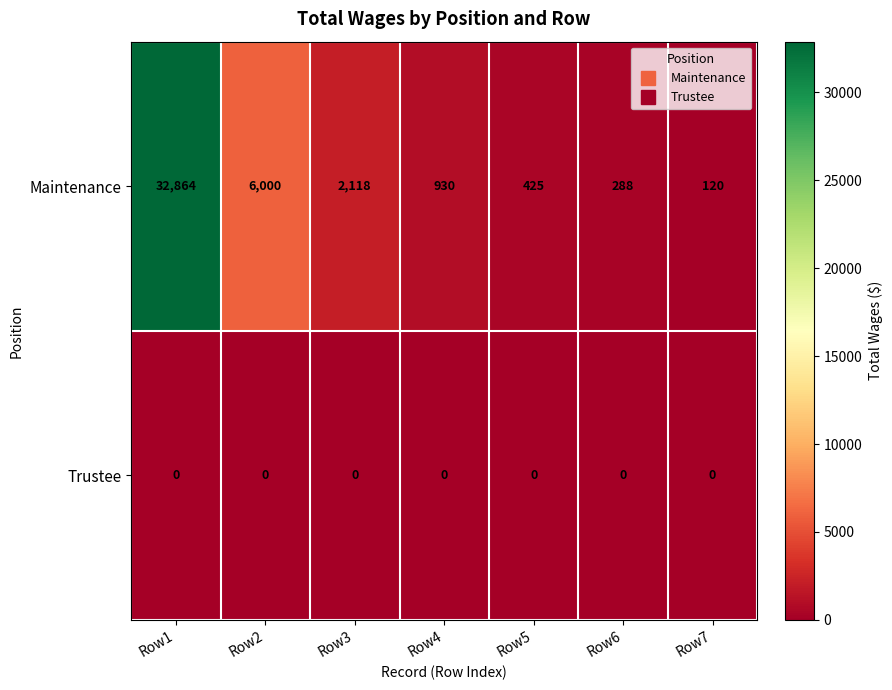

What is the difference between the Maintenance values at Row2 and Row4?

5070